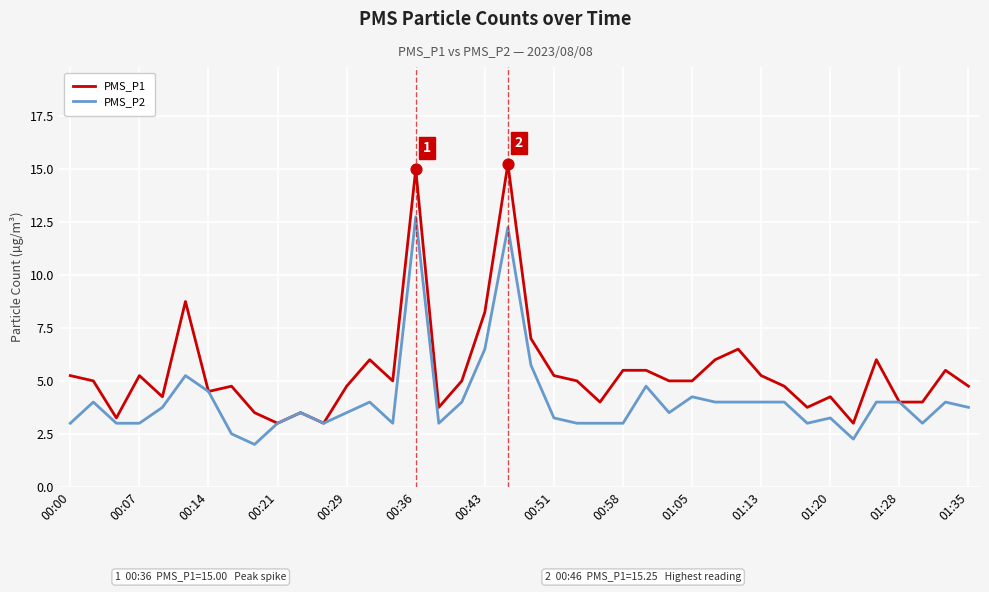

What are all the series names shown in the legend?

PMS_P1, PMS_P2